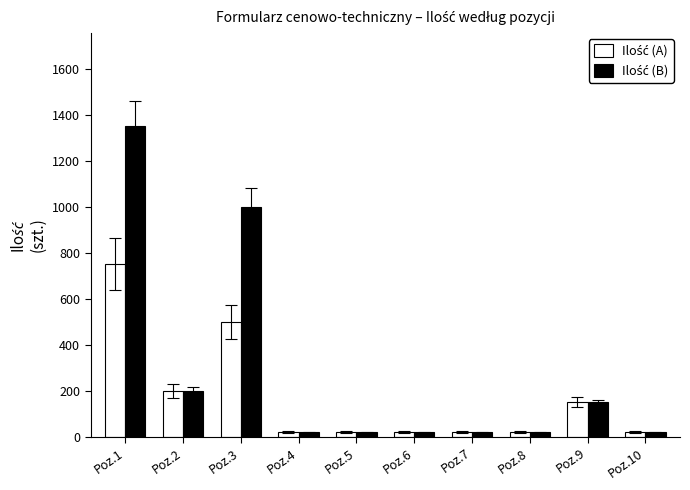

At how many categories does at least one series exceed 130?

4